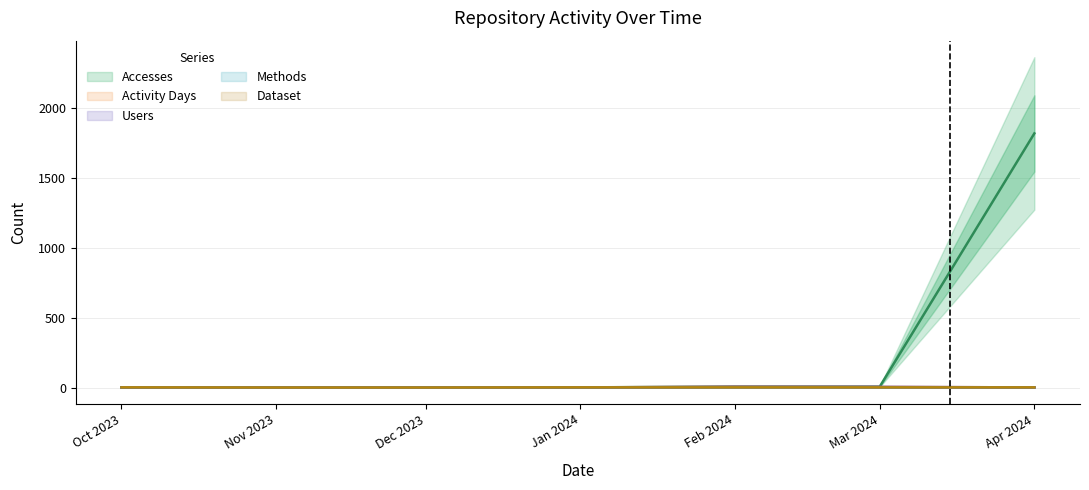

What are all the series names shown in the legend?

Accesses, Activity Days, Users, Methods, Dataset